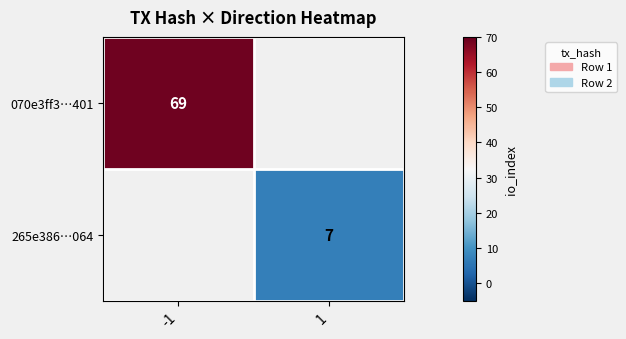

True or false: 070e3ff3…401 has a value of 24 at -1.

False